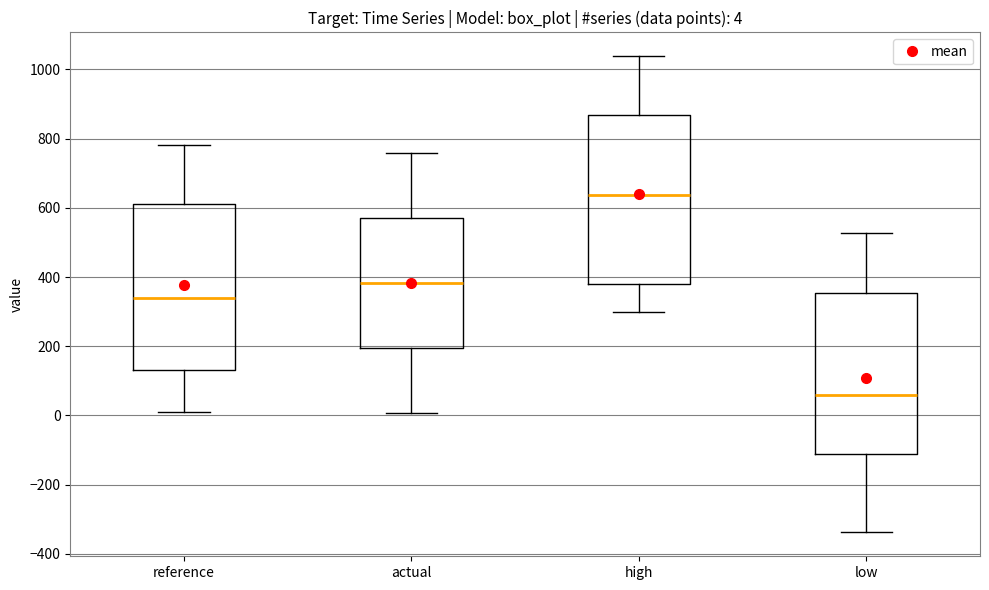

Which box's median line is the lowest?

low